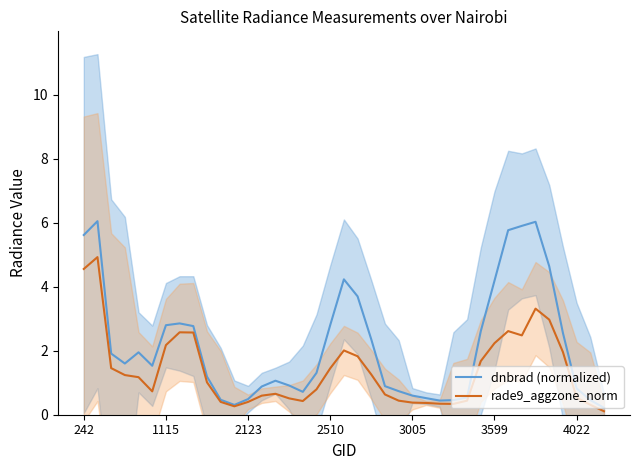

Is it true that dnbrad (normalized) equals 0.8 at 4022?

True